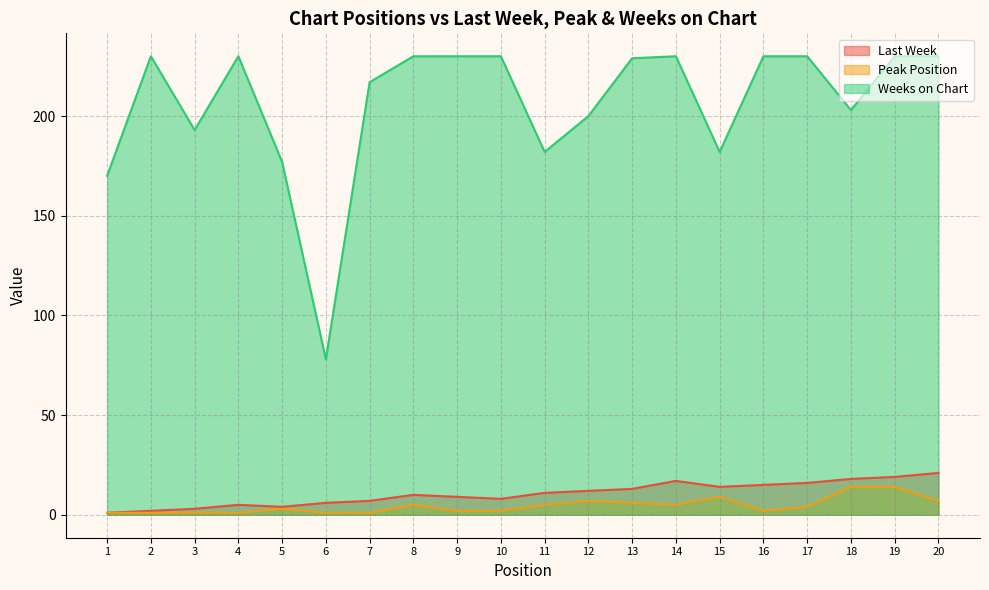

What is the total value across all series at 18?

235